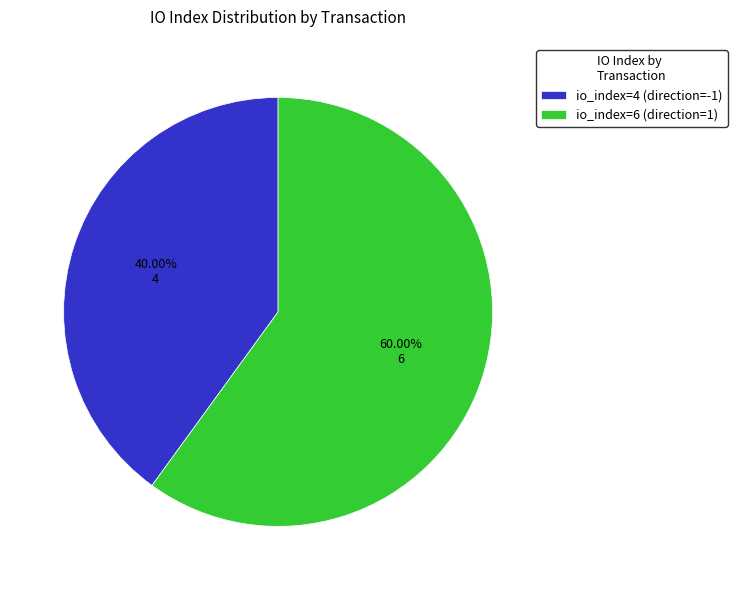

Between io_index=4 (direction=-1) and io_index=6 (direction=1), which is larger?

io_index=6 (direction=1)